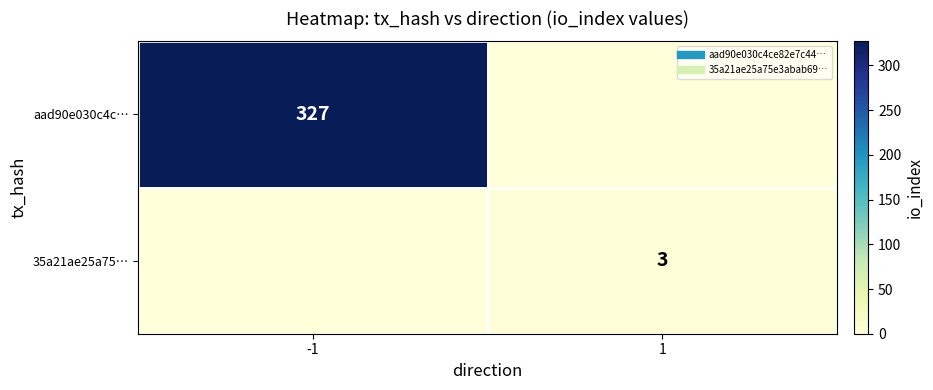

Which label corresponds to the largest value in the chart?

-1